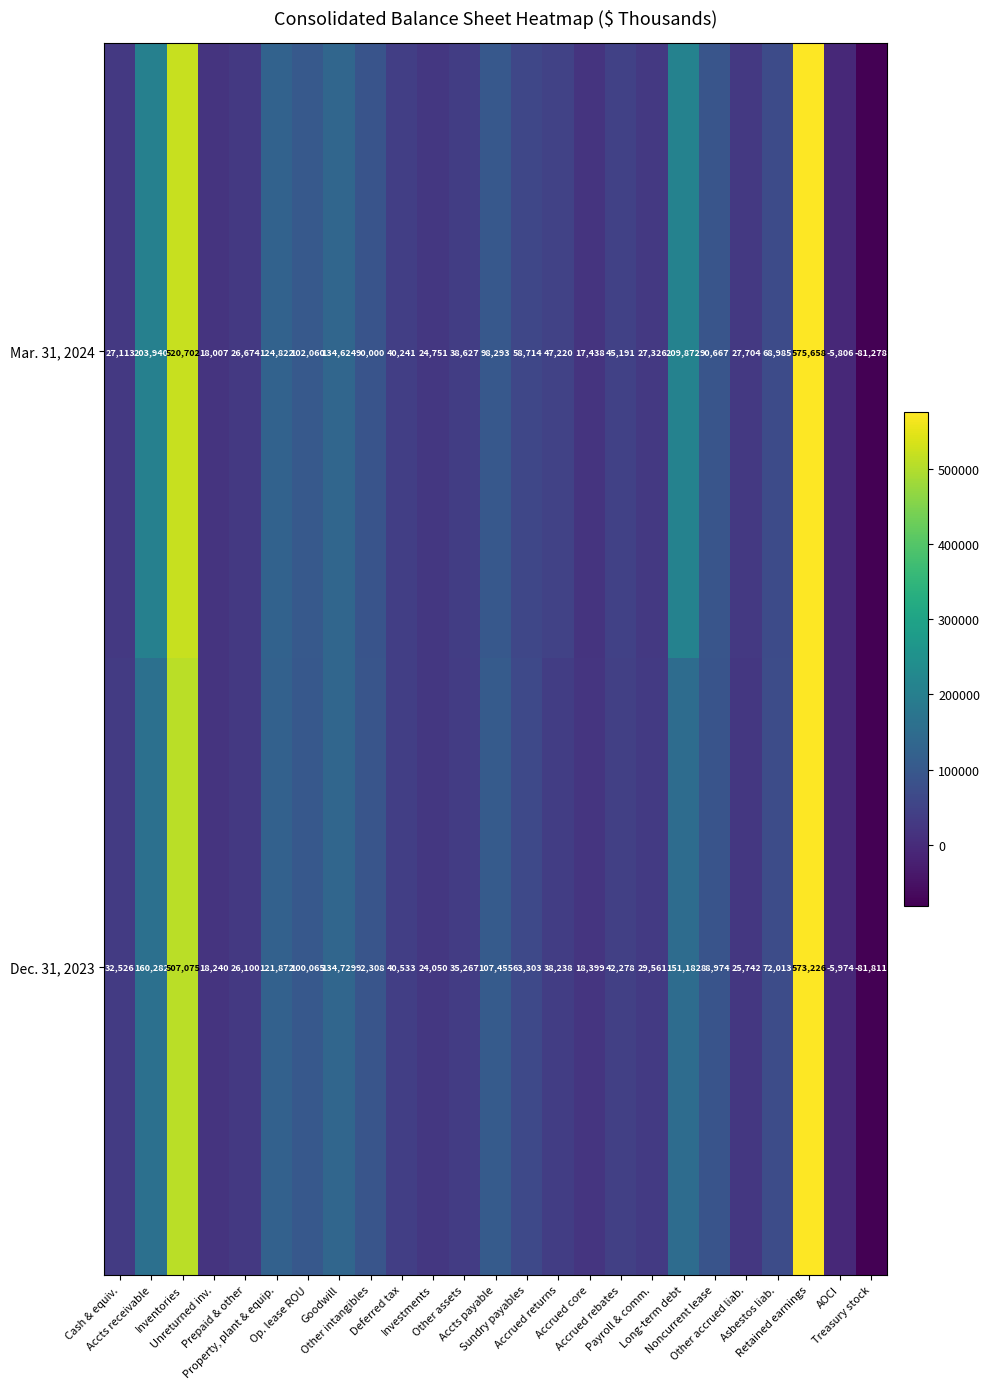

How many data points does each series have?

25